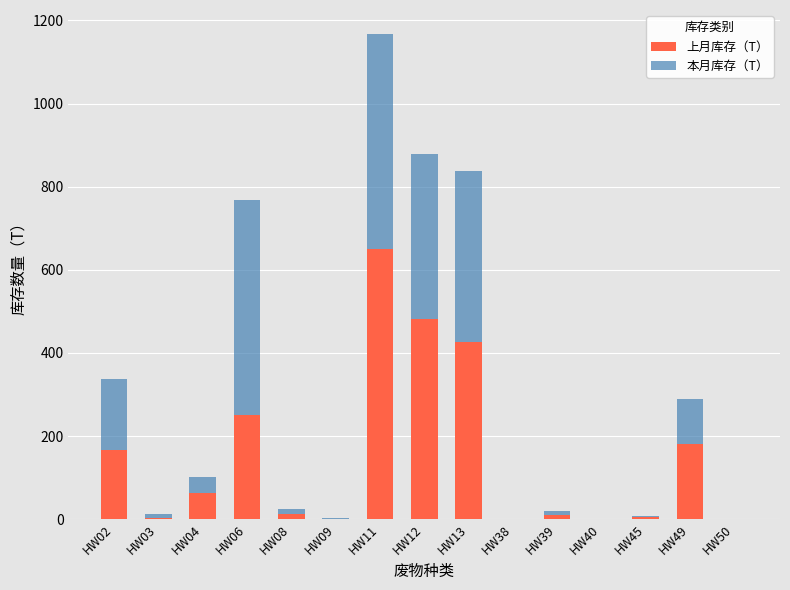

Are the bars horizontal?

No